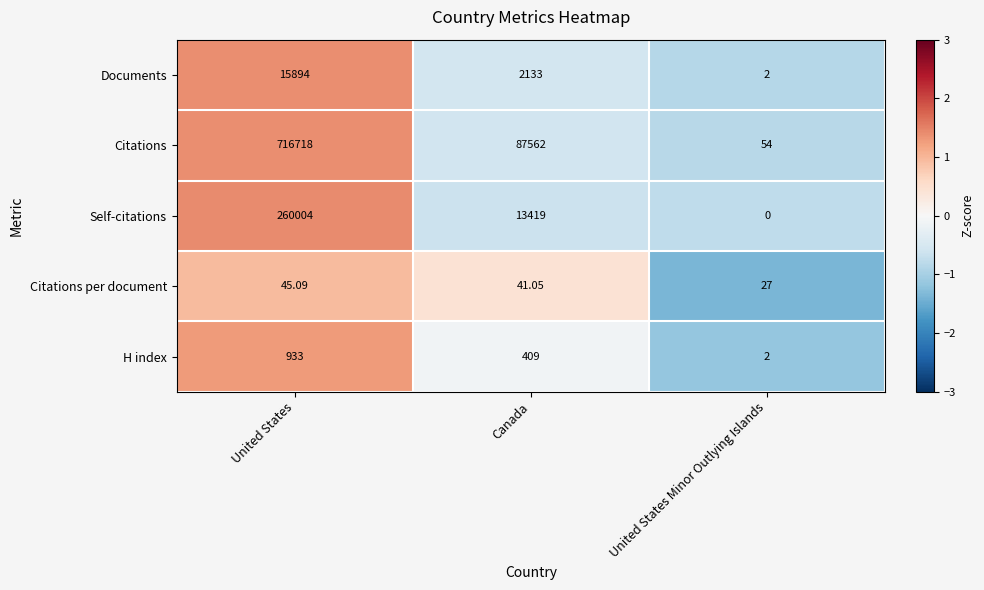

At United States, list the series in order from largest to smallest.

Citations, Self-citations, Documents, H index, Citations per document